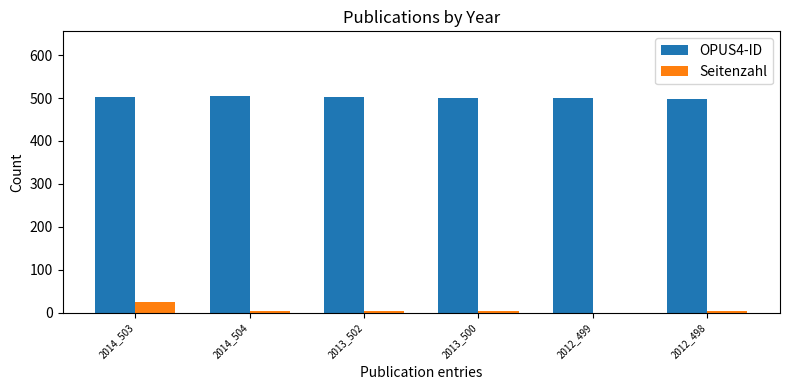

What is the approximate value of Seitenzahl at 2012_498, to the nearest 5?

5